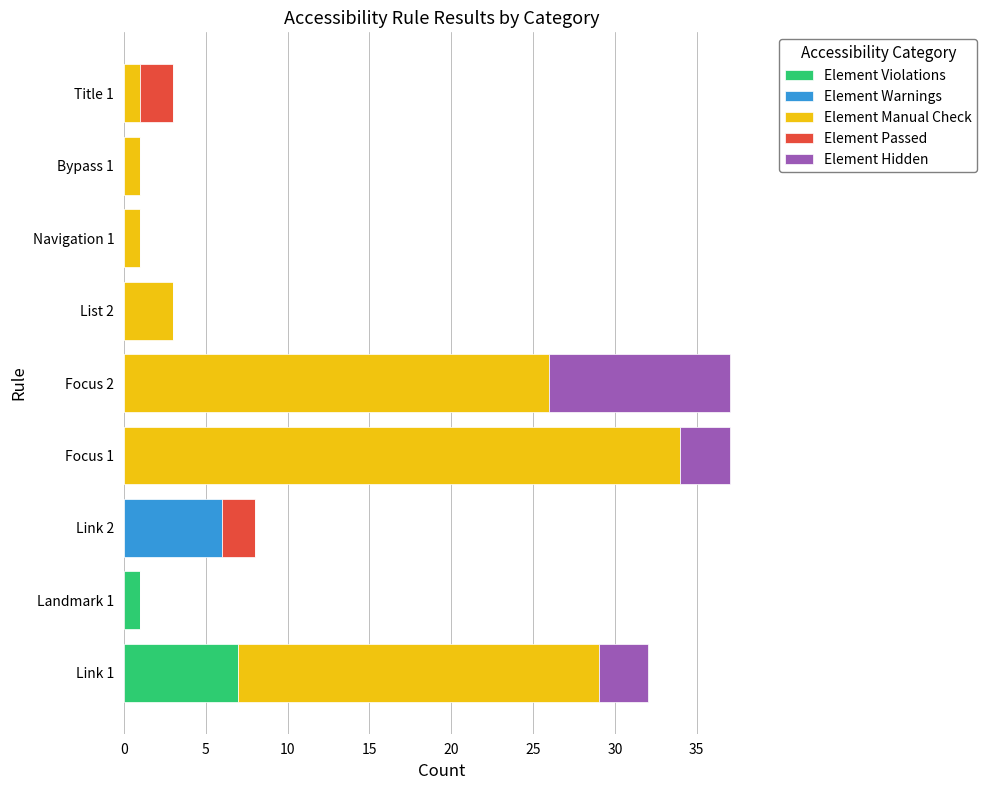

How many distinct data groups are displayed?

5